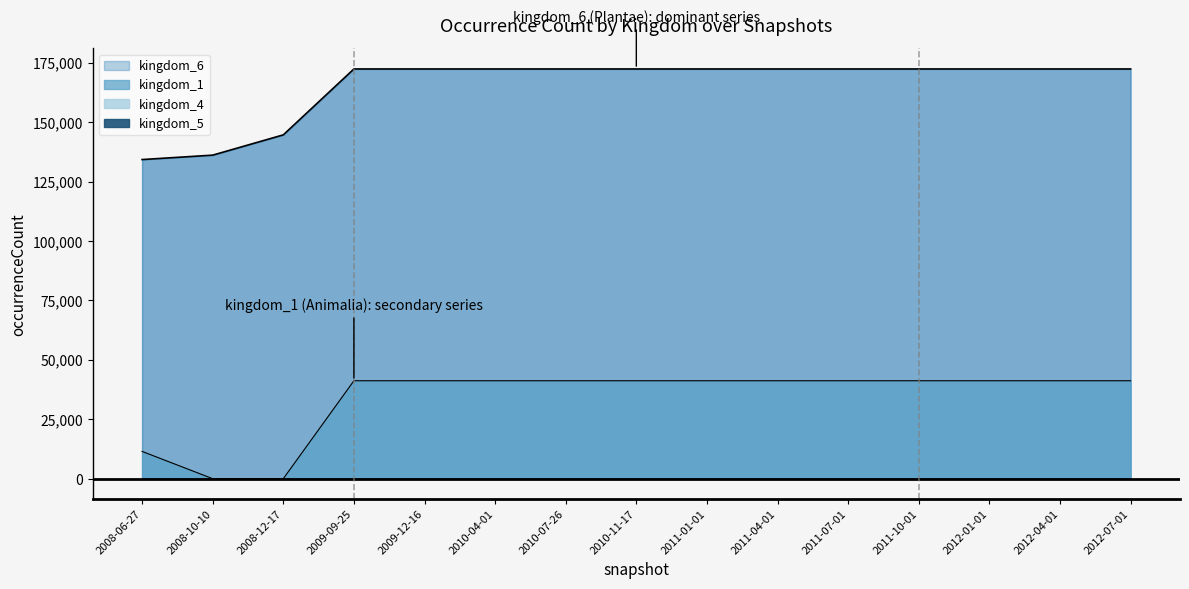

What is the value of the kingdom_6 point at the 10th from the left?

172397